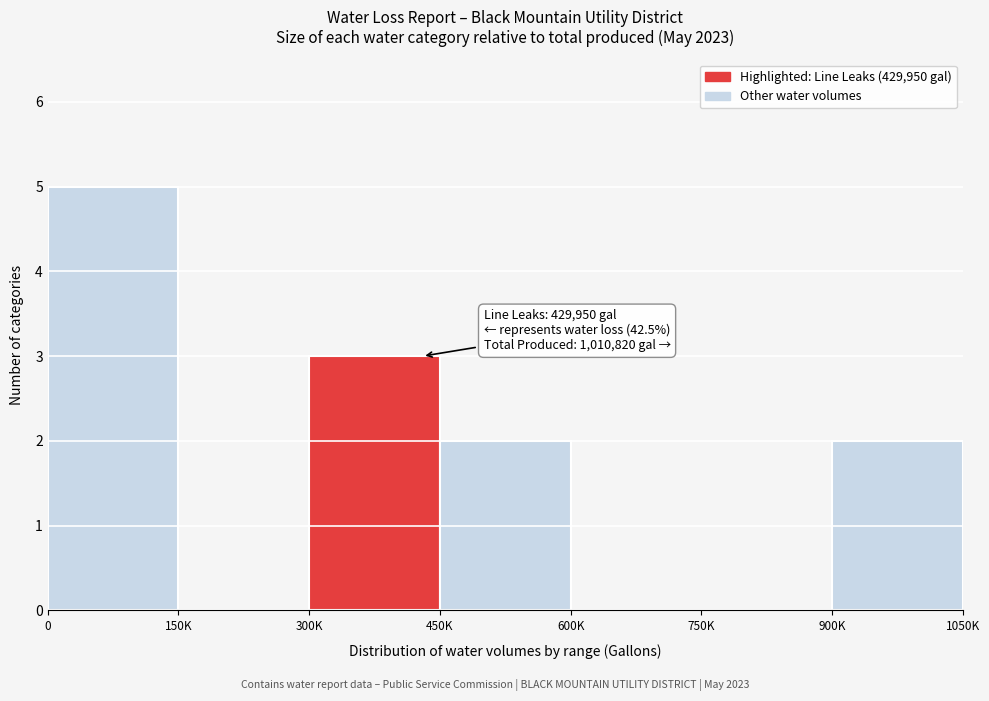

Reading left to right, transcribe all the data shown in this chart.

0=5	150K=0	300K=3	450K=2	600K=0	750K=0	900K=2